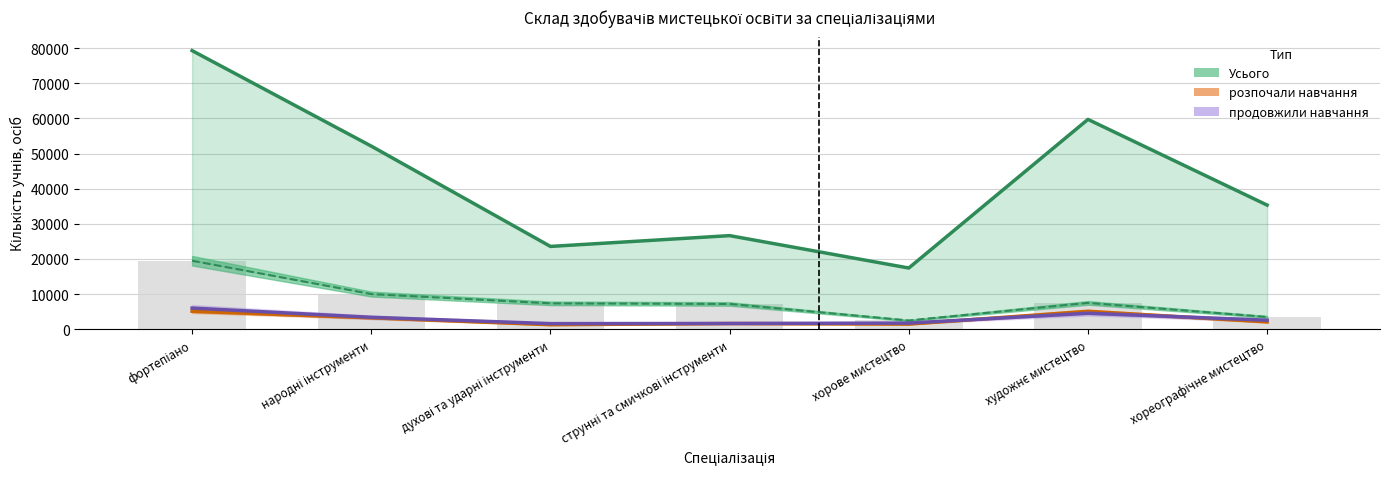

Reading left to right, transcribe all the data shown in this chart.

Усього: 79310	52122	23562	26635	17414	59730	35326
у тому числі: 19490	9998	7358	7184	2479	7484	3489
розпочали навчання: 5108	3242	1279	1613	1457	5086	2082
продовжили навчання: 6006	3385	1586	1629	1739	4546	2553